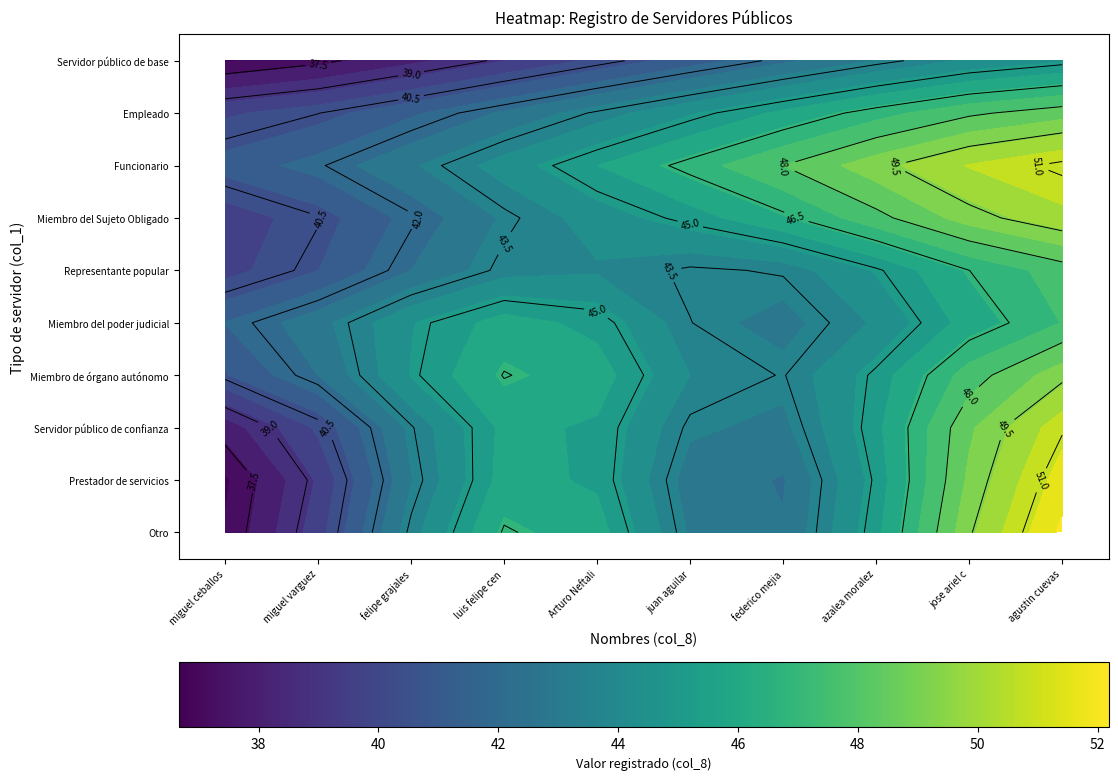

How many categories are shown in the chart?

10